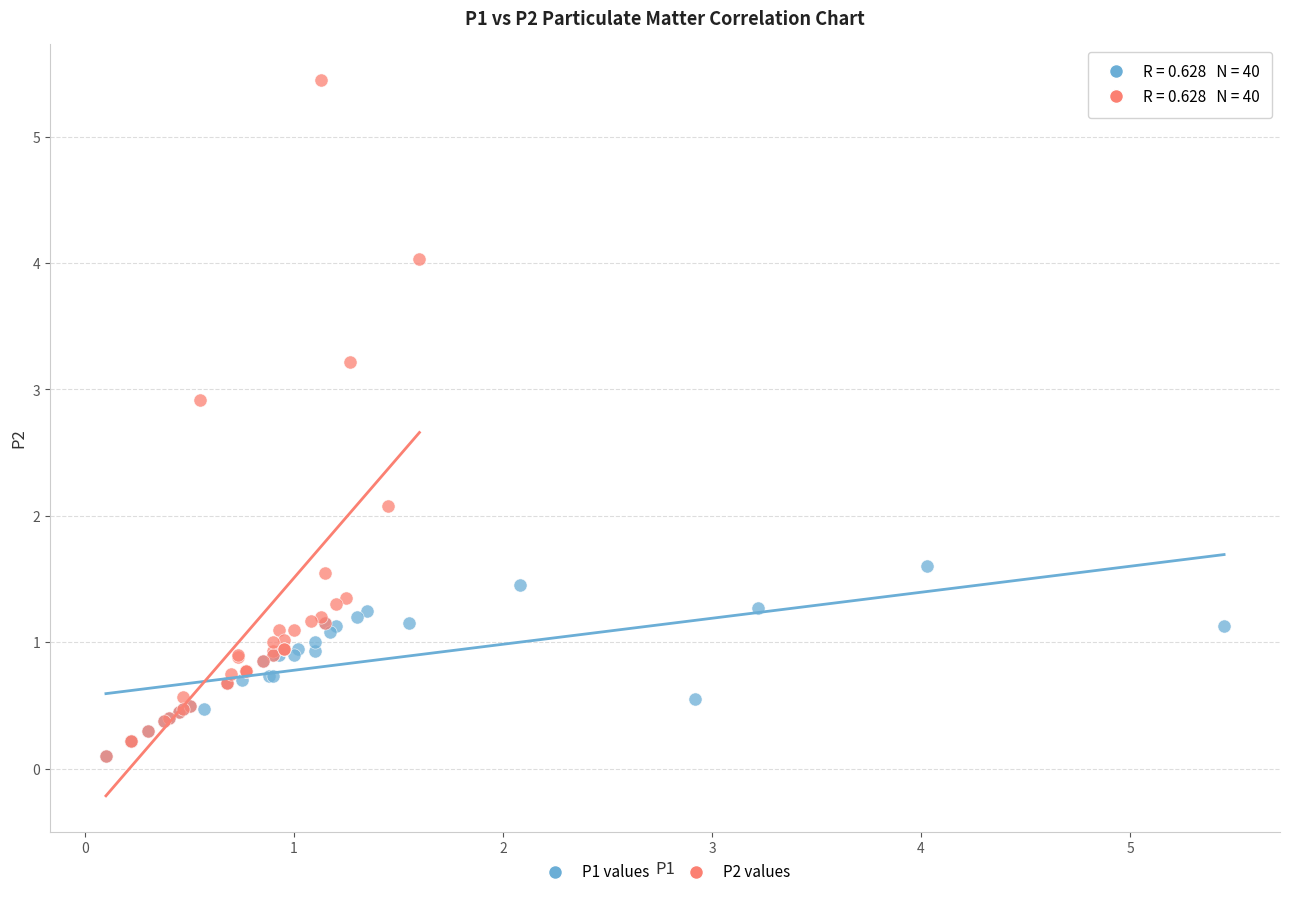

Which series contains the highest Y value?

P2 values